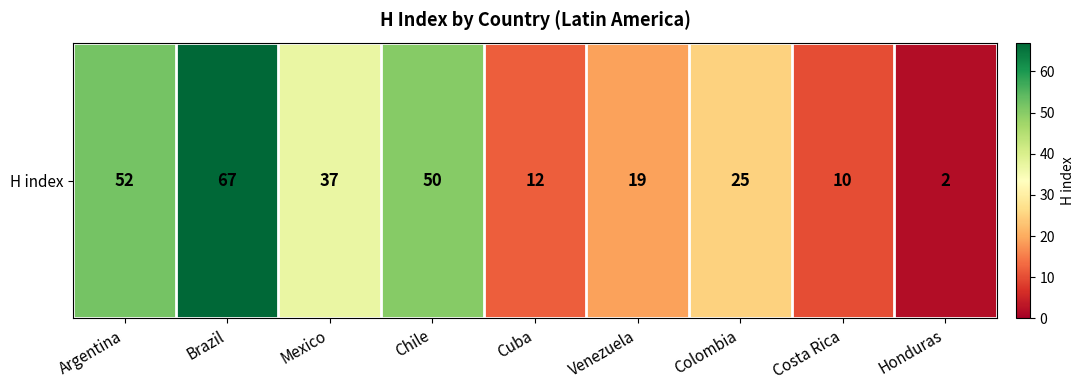

What is the difference between the second highest and minimum values?

50